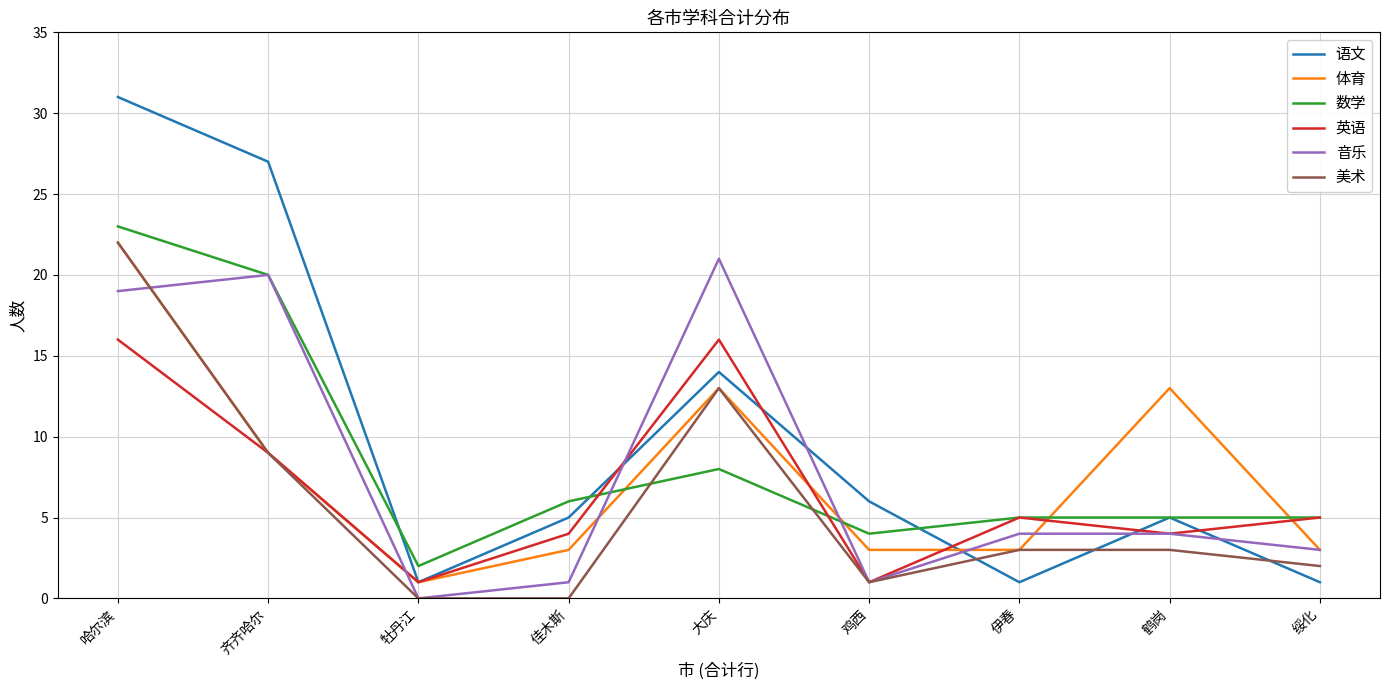

What is the sum of all 美术 values?

53